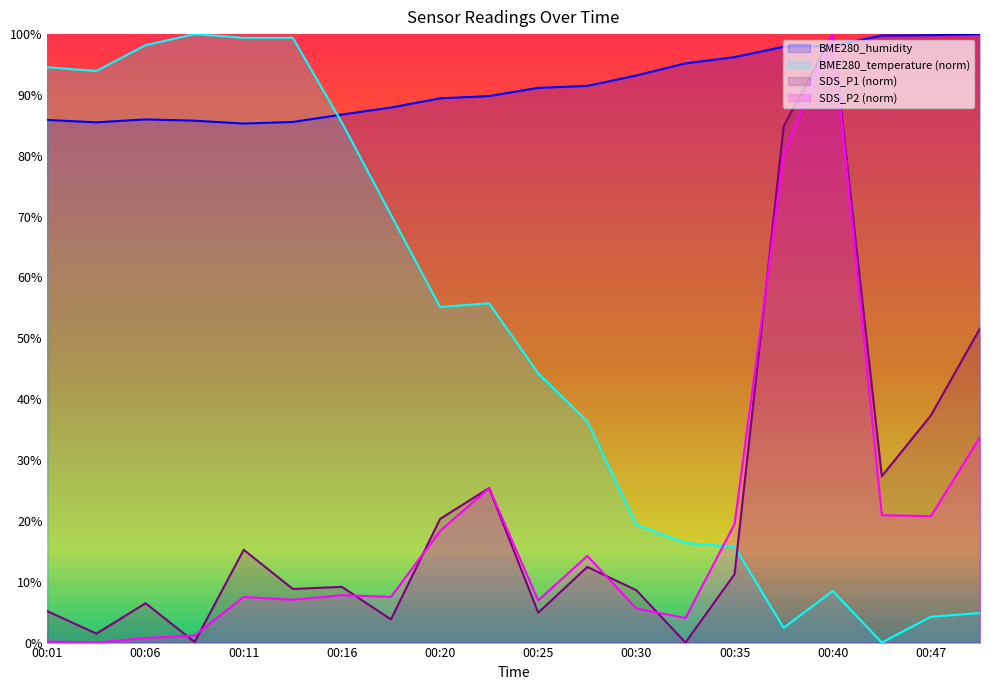

Which series has the largest range (max minus min)?

BME280_temperature